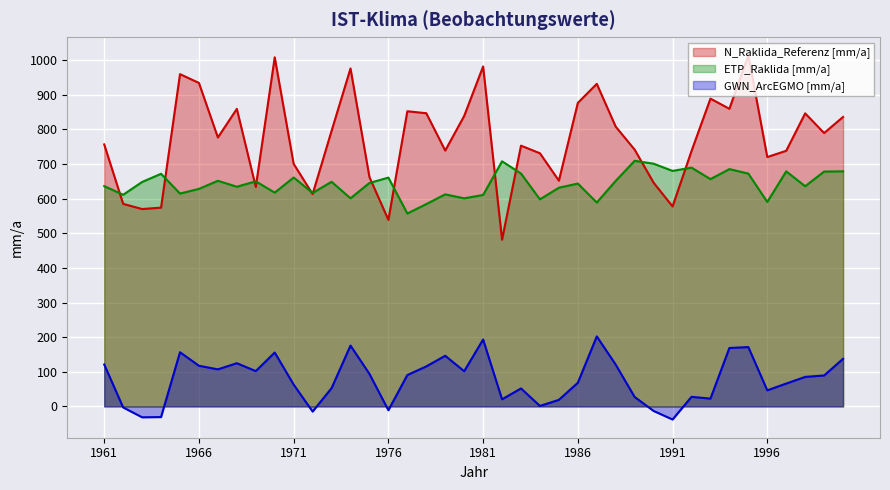

Reading left to right, what are all the values shown in this chart?

N_Raklida_Referenz [mm/a]: 756.8	585.1	570.2	574.3	959.9	934.5	776.9	859.5	634.0	1008.5	700.6	613.5	795.9	976.3	662.5	538.8	852.7	847.0	739.2	839.1	982.1	481.5	753.3	731.3	652.1	876.9	931.8	808.1	741.7	646.3	577.7	737.8	889.1	859.8	1014.4	720.4	738.5	846.6	789.8	836.2
ETP_Raklida [mm/a]: 636.4	611.4	648.4	672.0	614.9	628.4	651.8	634.6	650.2	617.6	661.3	616.7	648.9	601.2	645.5	661.0	557.3	584.5	612.6	601.1	610.9	708.1	672.7	598.2	631.8	643.8	589.0	651.6	709.5	701.2	680.3	689.8	656.6	685.5	672.6	590.6	679.0	636.0	678.4	679.1
GWN_ArcEGMO [mm/a]: 121.0	-3.1	-31.5	-30.8	156.4	117.4	107.0	124.8	102.0	155.6	62.9	-15.0	52.8	175.7	93.9	-11.2	90.5	115.6	146.2	101.7	193.2	20.5	51.9	1.2	18.9	68.3	202.2	120.5	27.1	-13.2	-37.9	27.6	22.5	168.7	171.4	46.4	66.0	85.2	89.3	137.5